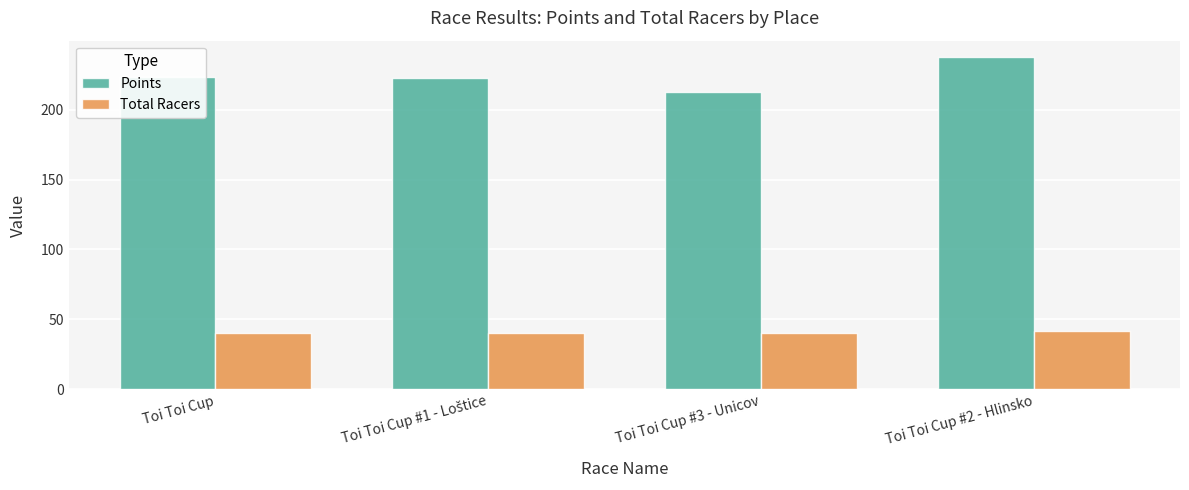

Rank the series by their maximum value, from lowest to highest.

Total Racers, Points